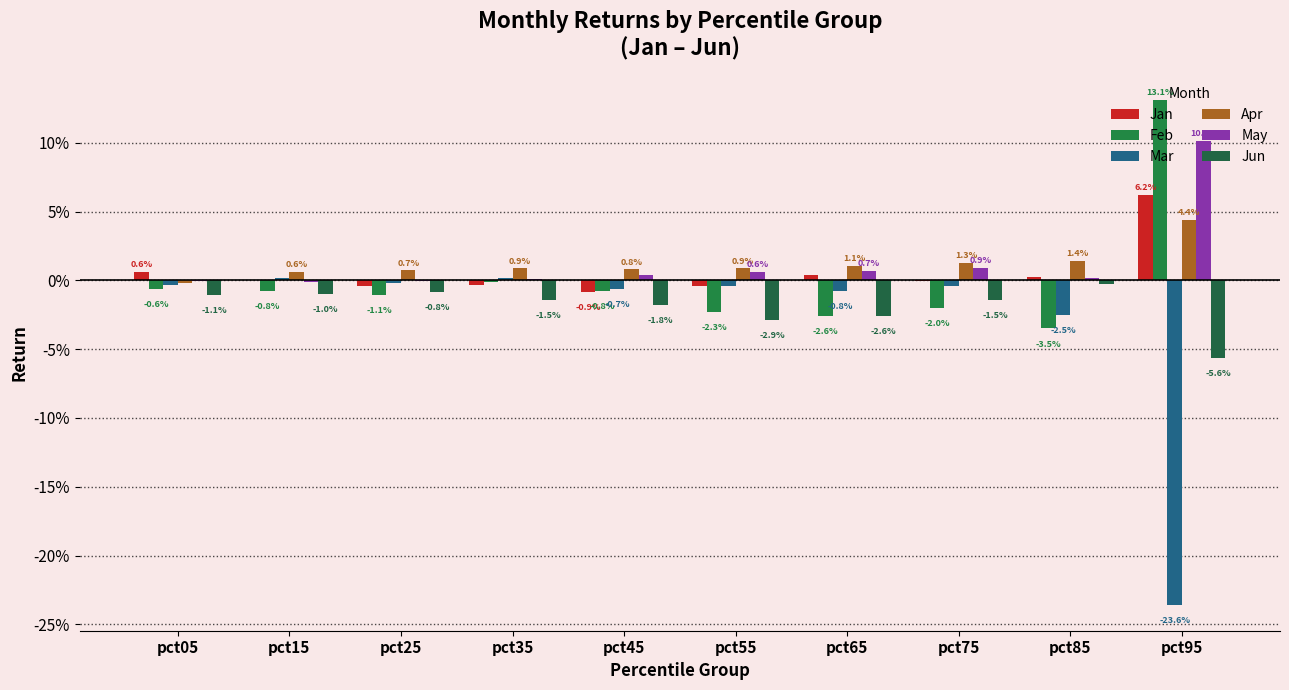

Does the chart contain stacked bars?

No